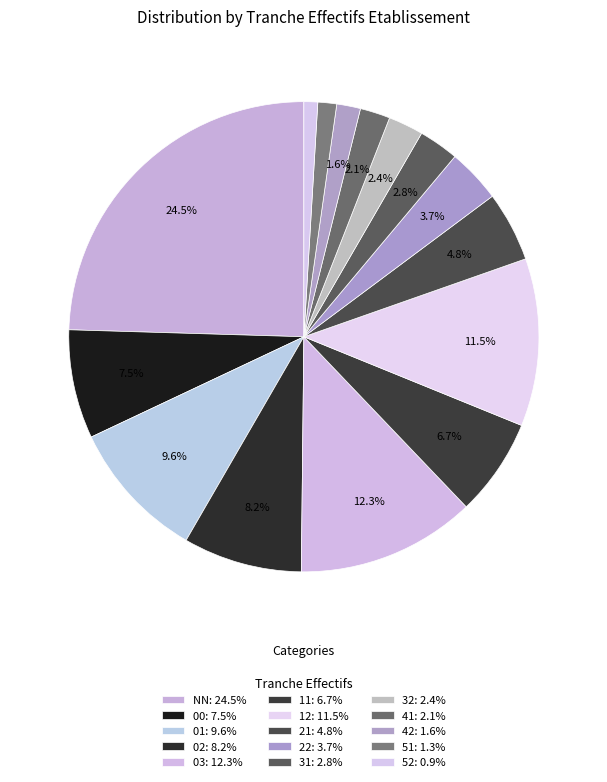

How many slices are in this pie chart?

15